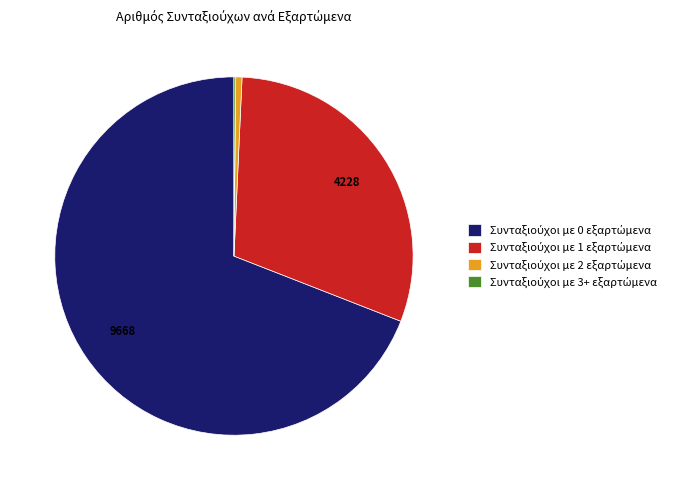

Does any single category account for the majority?

Yes